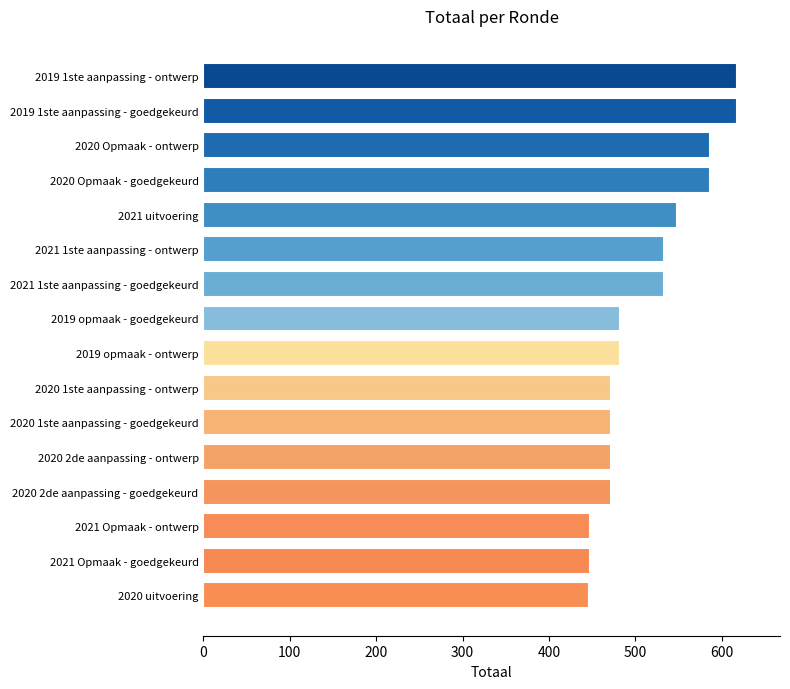

True or false: the data shows 482 at 2019 opmaak - goedgekeurd.

True